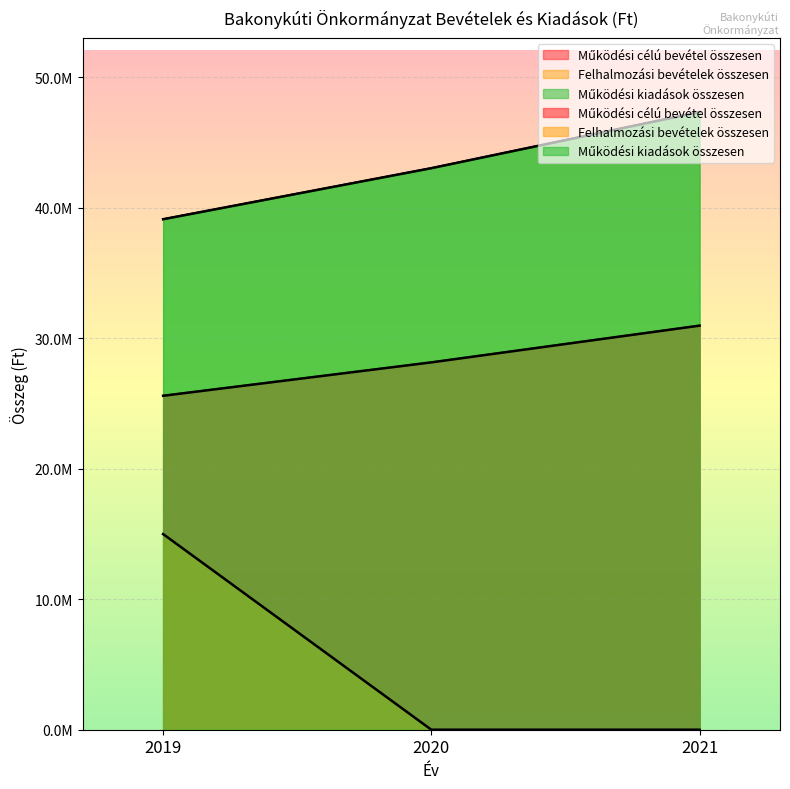

Is the value of Működési célú bevétel összesen at 2020 greater than the value of Felhalmozási bevételek összesen at 2019?

Yes